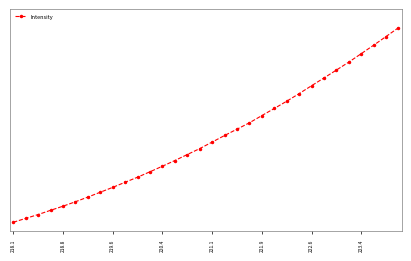

Does the chart have visible grid lines?

No